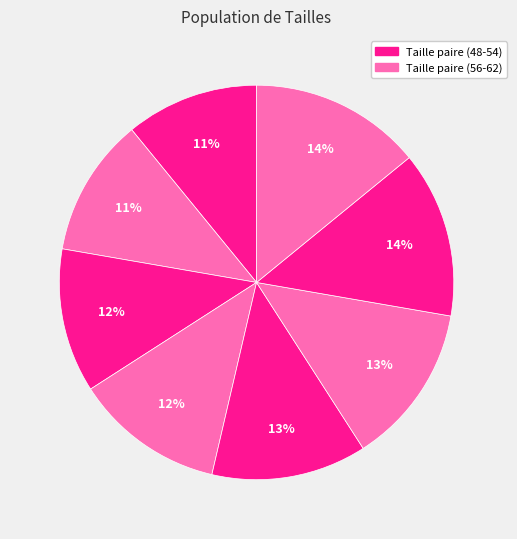

Rank the categories by value from lowest to highest.

Size 48, Size 50, Size 52, Size 54, Size 56, Size 58, Size 60, Size 62